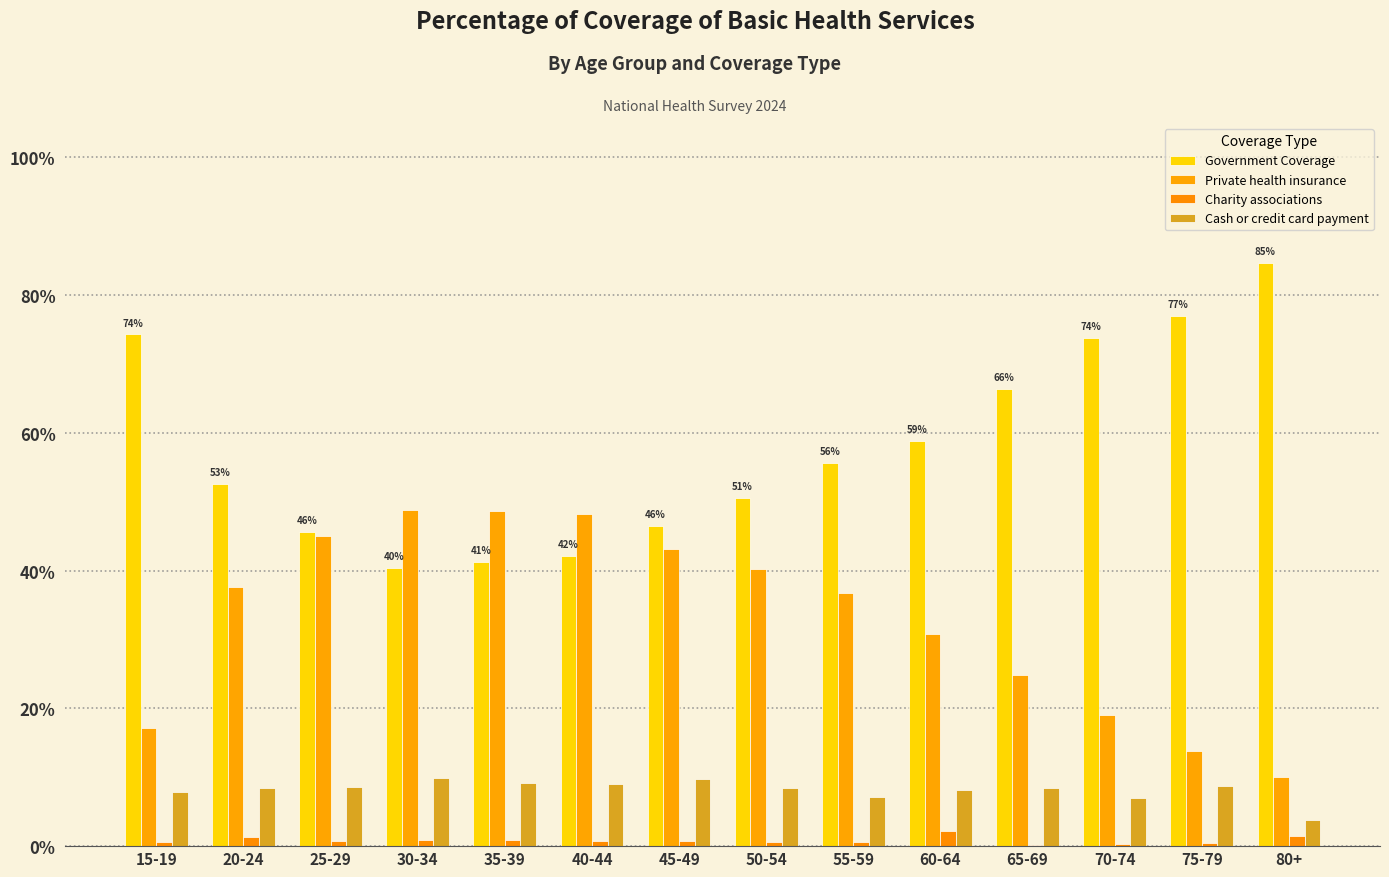

Does the chart contain stacked bars?

No